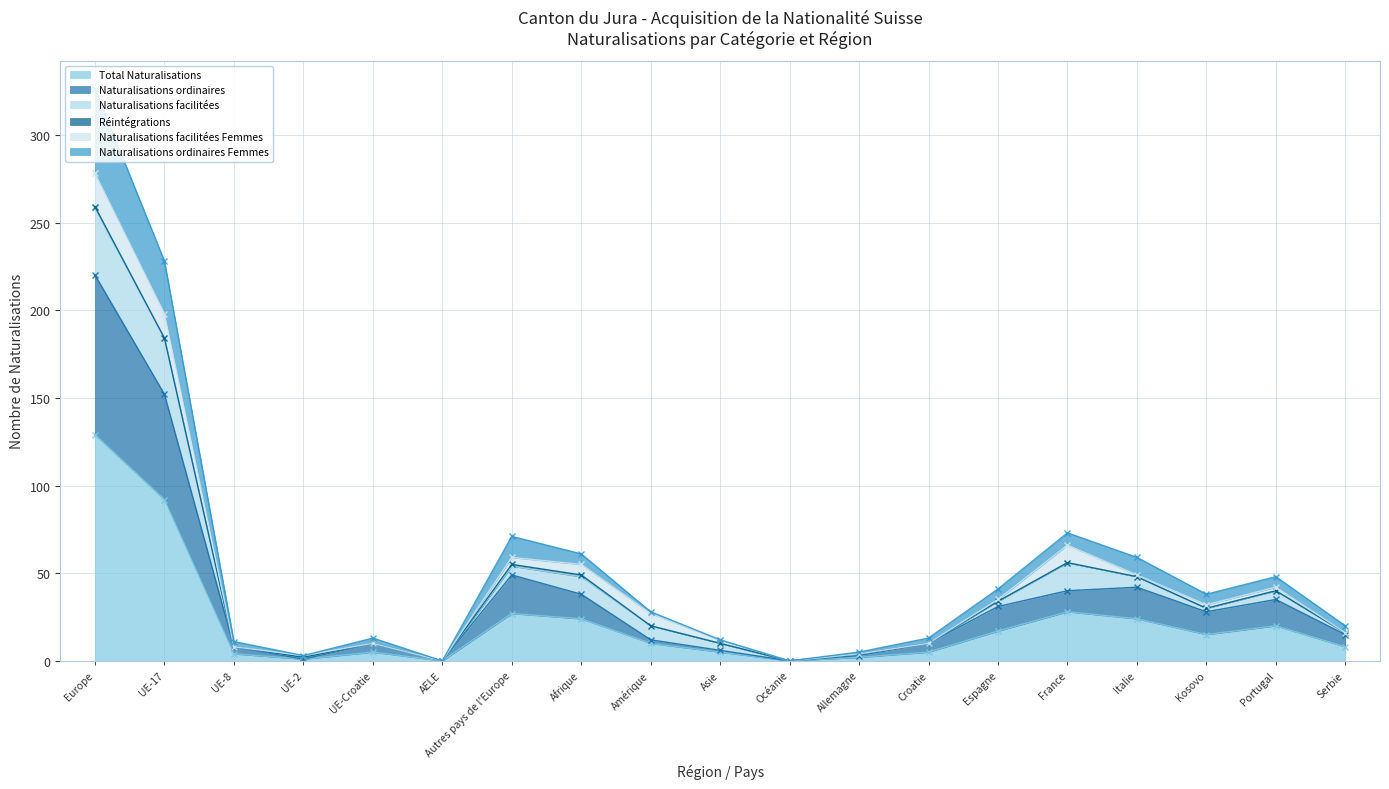

True or false: Naturalisations ordinaires and Total Naturalisations cross at least once.

False